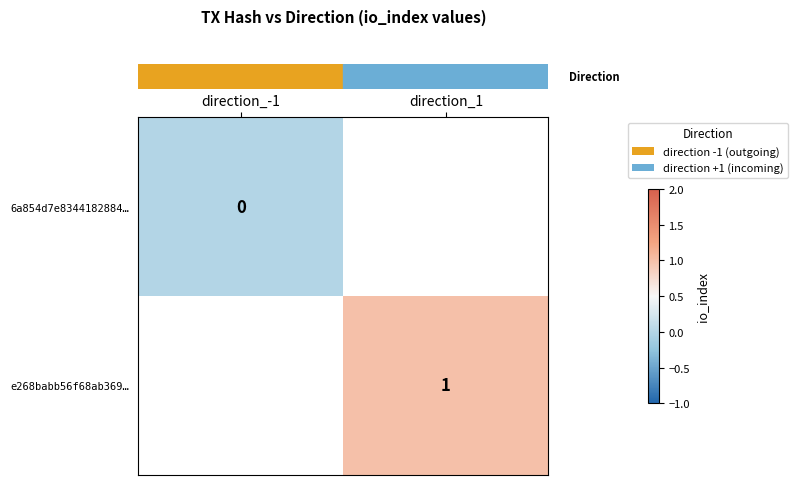

List the labels in order of row_1 value, largest first.

direction_-1, direction_1